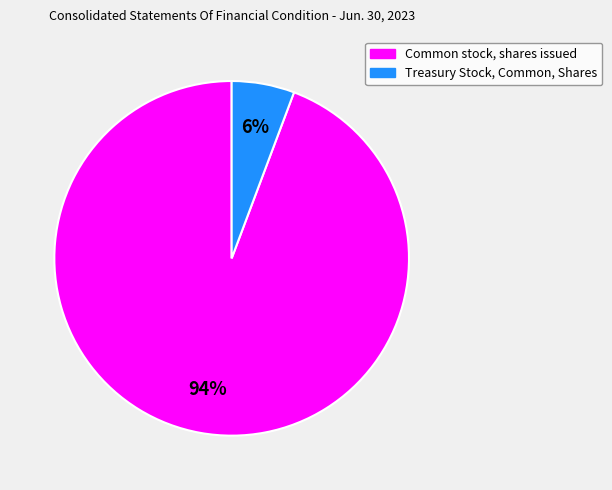

Rank the categories by value from lowest to highest.

Treasury Stock, Common, Shares, Common stock, shares issued